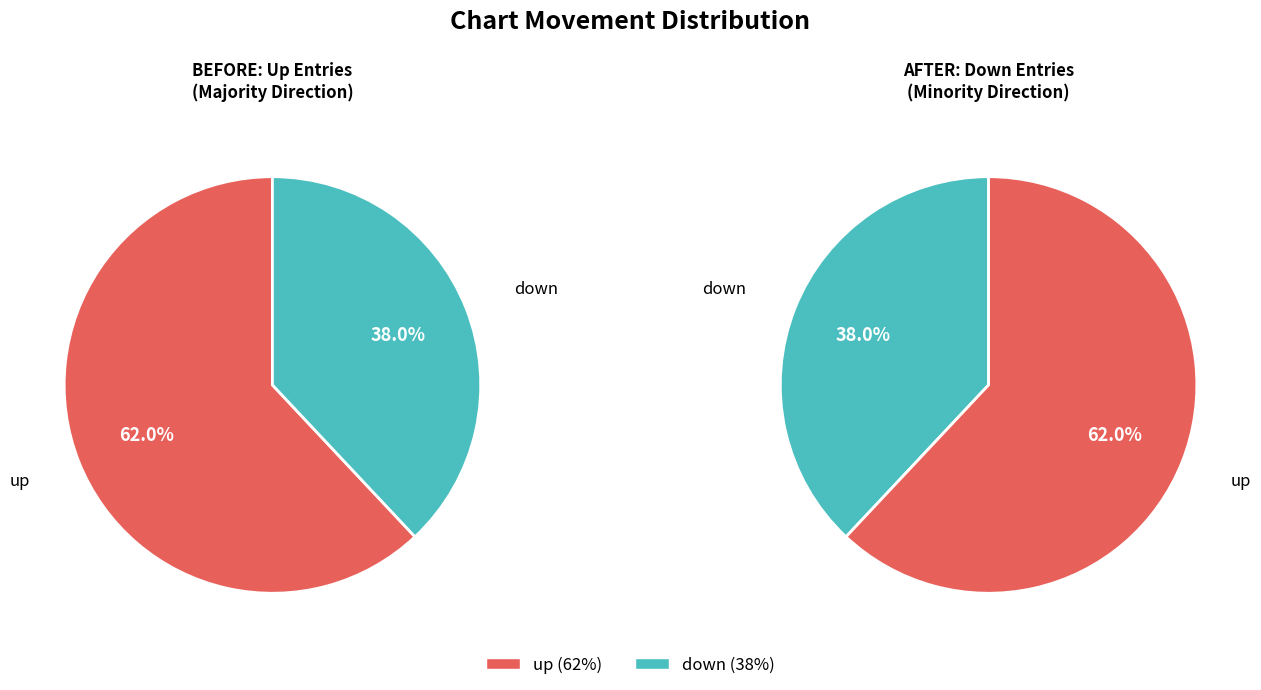

Which category accounts for the majority?

up